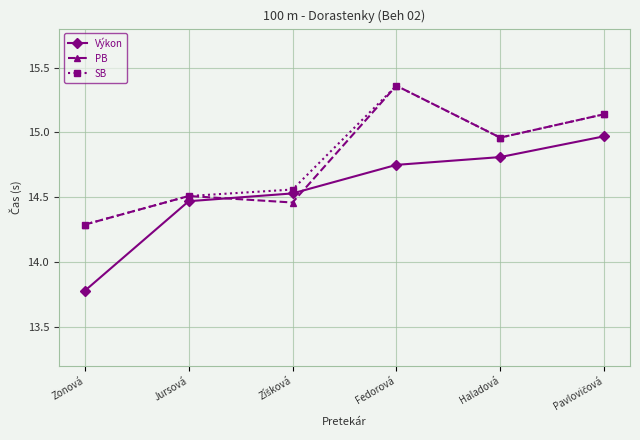

Where is SB nearest to the value 14?

Zonová